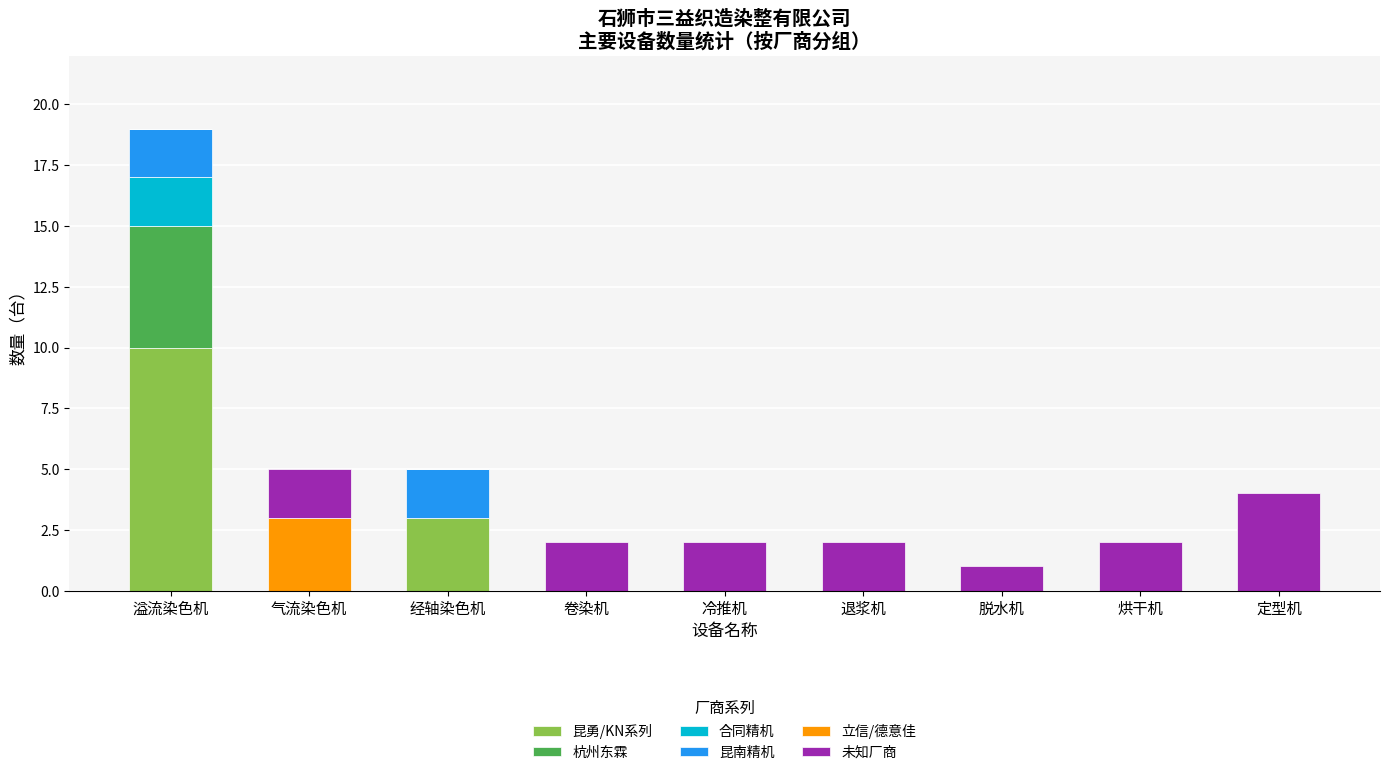

What is the maximum value for 昆勇/KN系列?

10